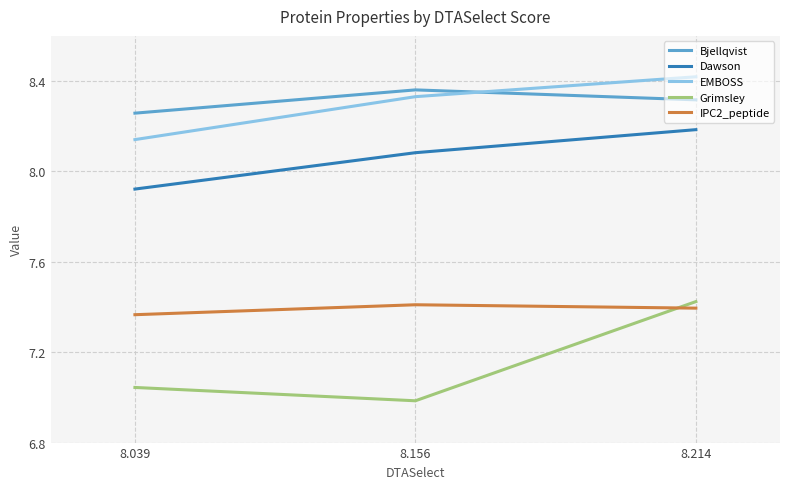

Is it true that Dawson equals 2.7 at 8.039?

False